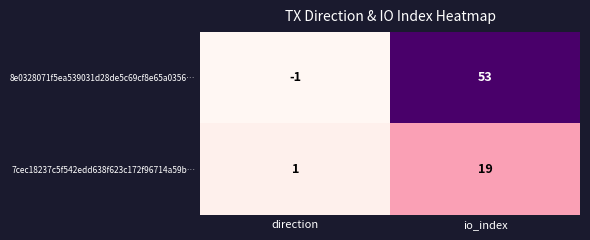

What is the difference between the maximum and minimum values in the 8e0328071f5ea539031d28de5c69cf8e65a0356… series?

54